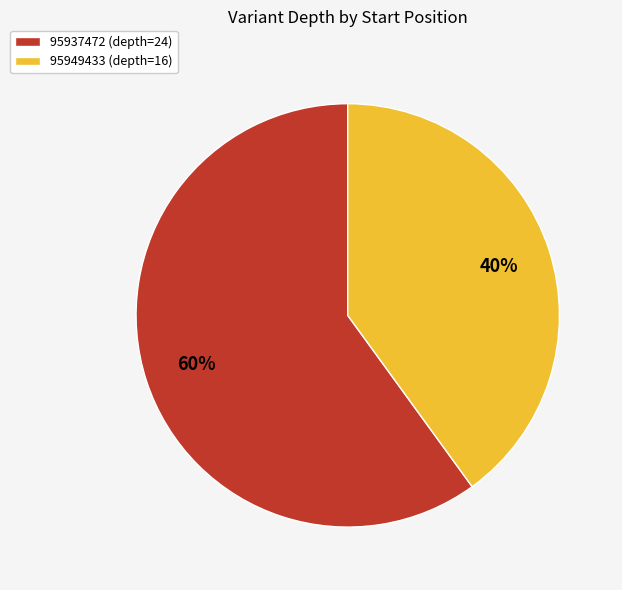

Is it true that 95949433 is 40% of the pie?

True